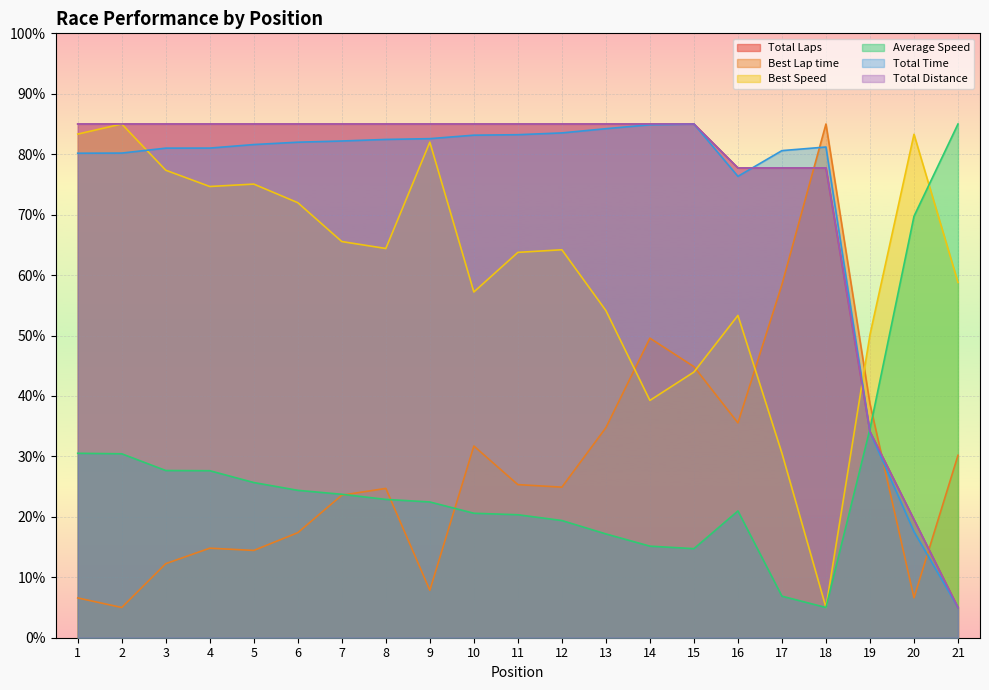

How many intersections are there between Best Lap time and Total Laps?

3